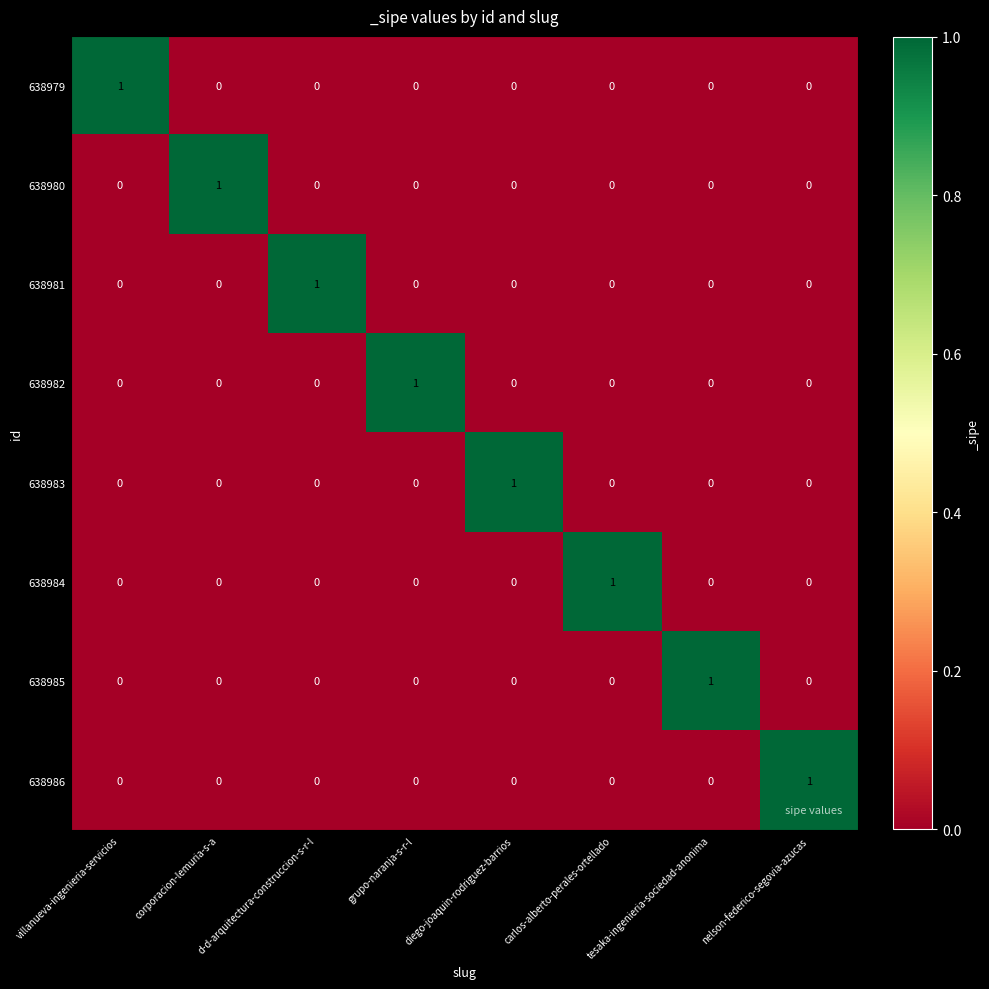

At how many categories does at least one series exceed 0?

8